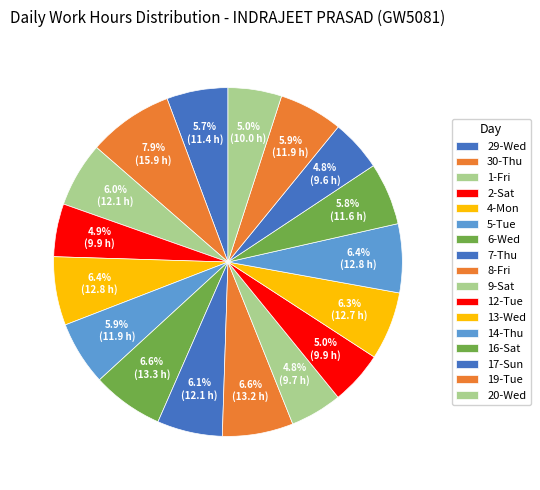

How many slices are in this pie chart?

17